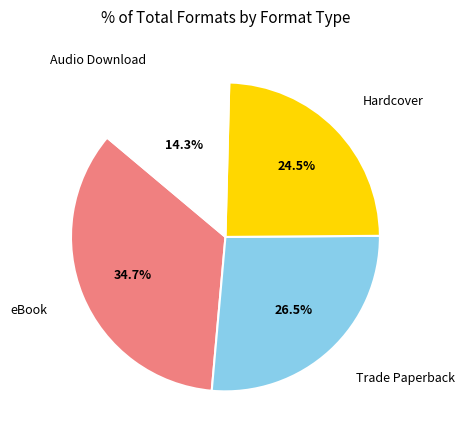

Does Hardcover represent more than half of the total?

No